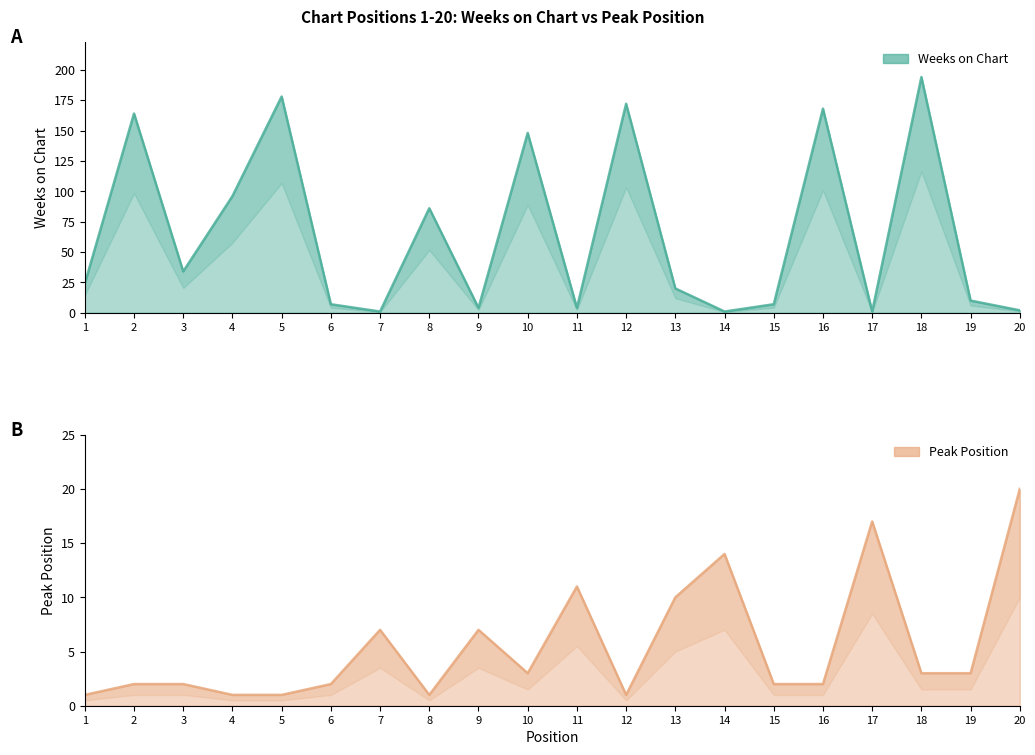

Which series changed the most between 3 and 4?

Weeks on Chart